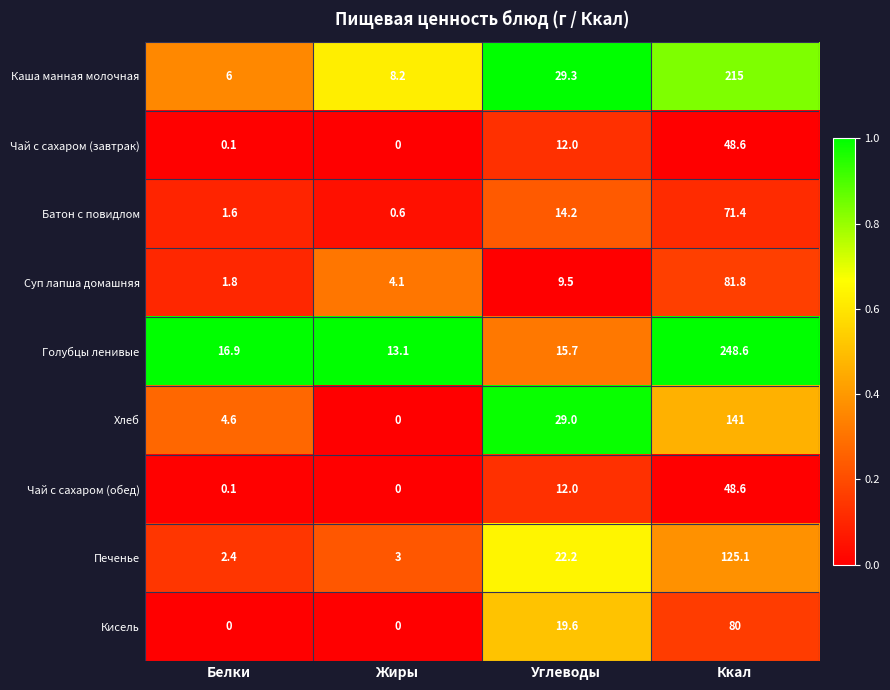

Read the Чай с сахаром (обед) value at Углеводы.

12.0